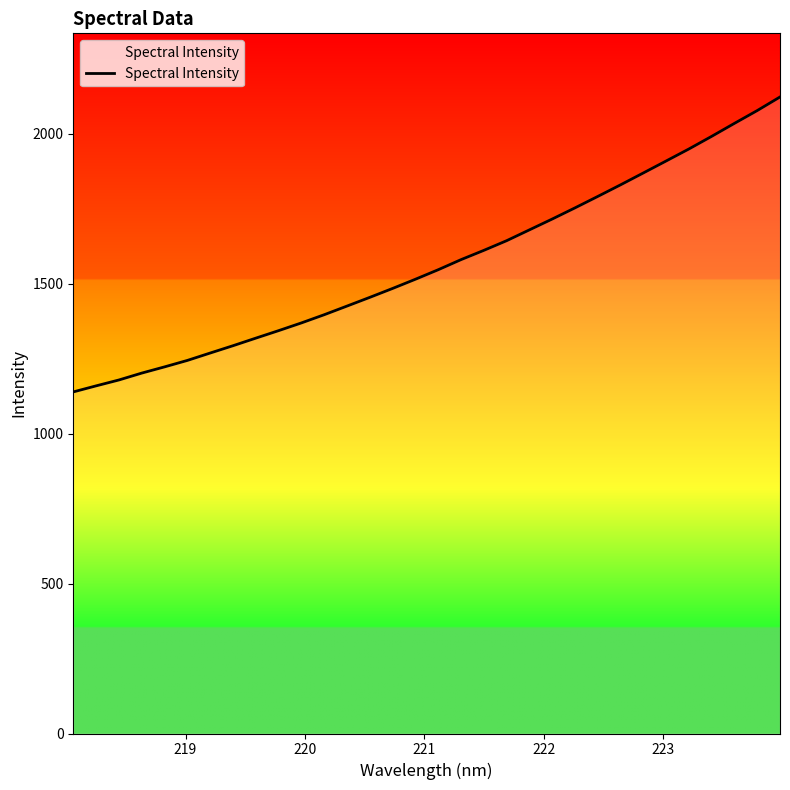

What is the maximum value shown in the chart?

2122.8